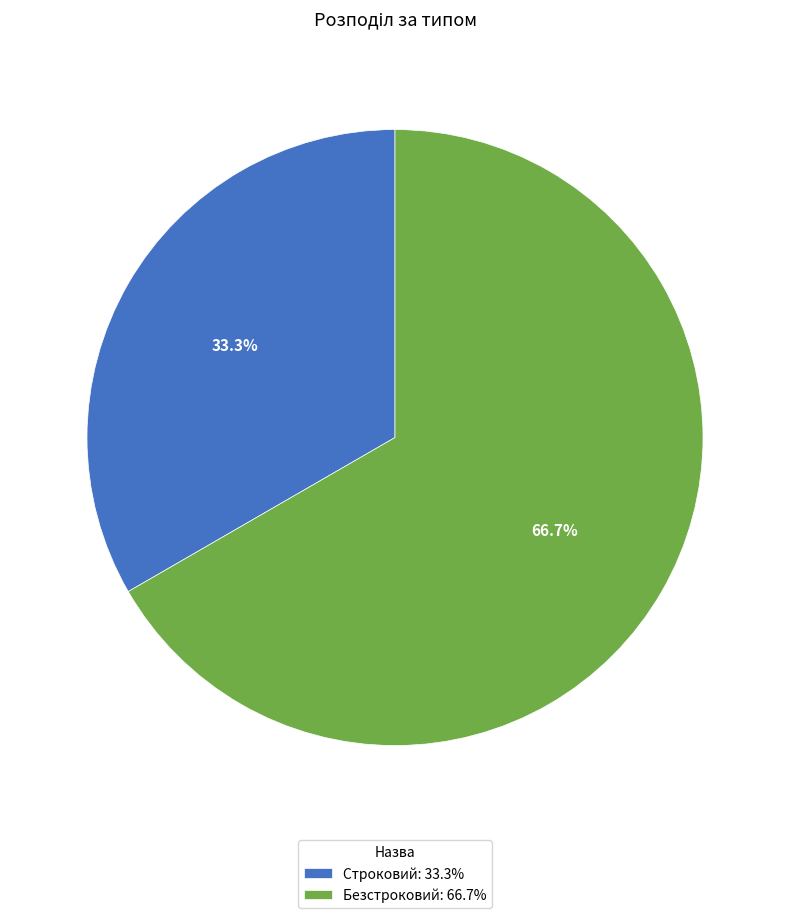

Is it true that Безстроковий is 59% of the pie?

False